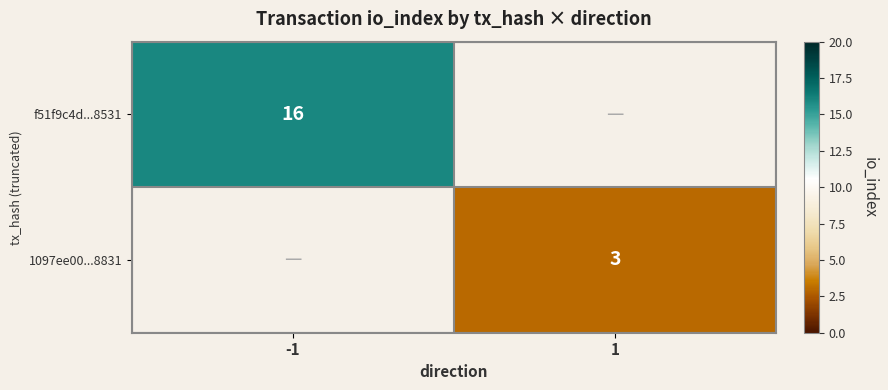

What is the maximum value shown in the chart?

16.0